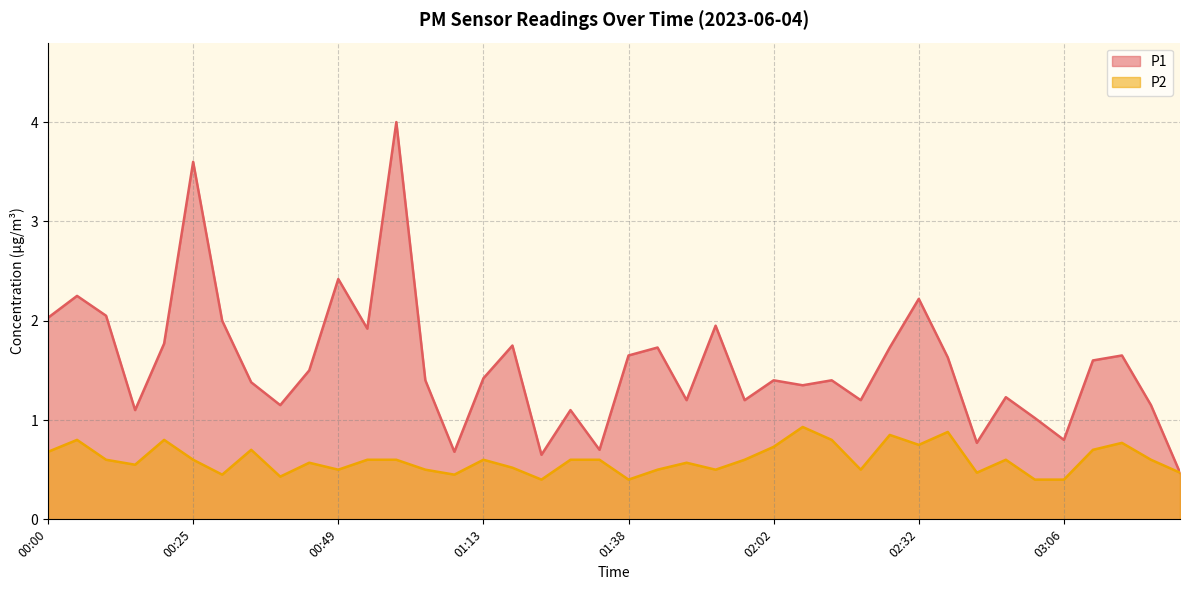

What is the minimum value shown in the chart?

0.4